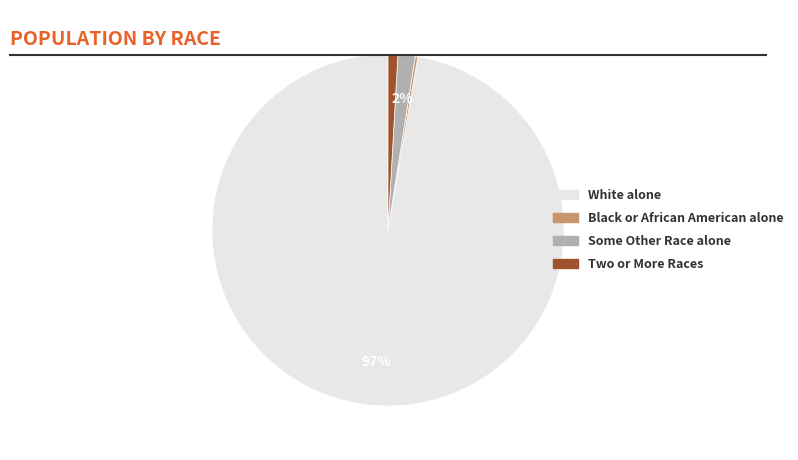

Is there any slice that represents more than half of the pie?

Yes